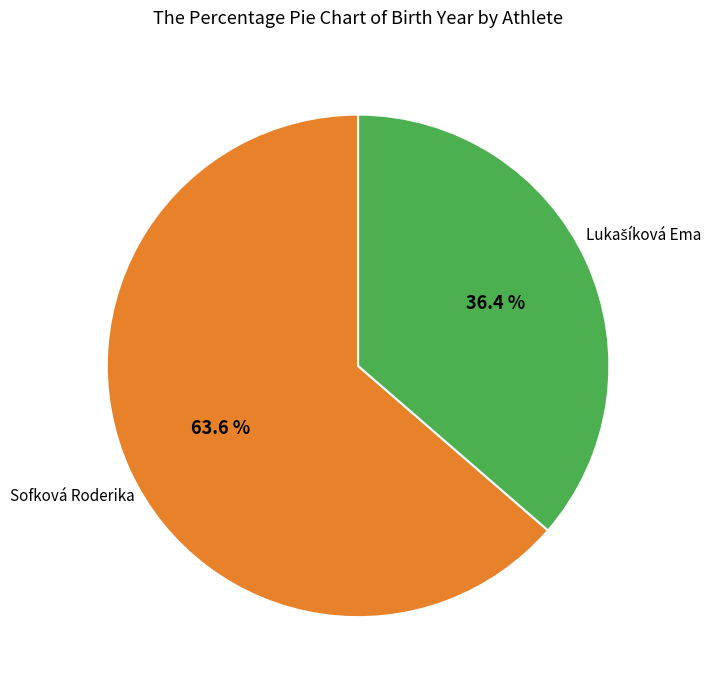

To the nearest percent, what portion does Sofková Roderika represent?

64%